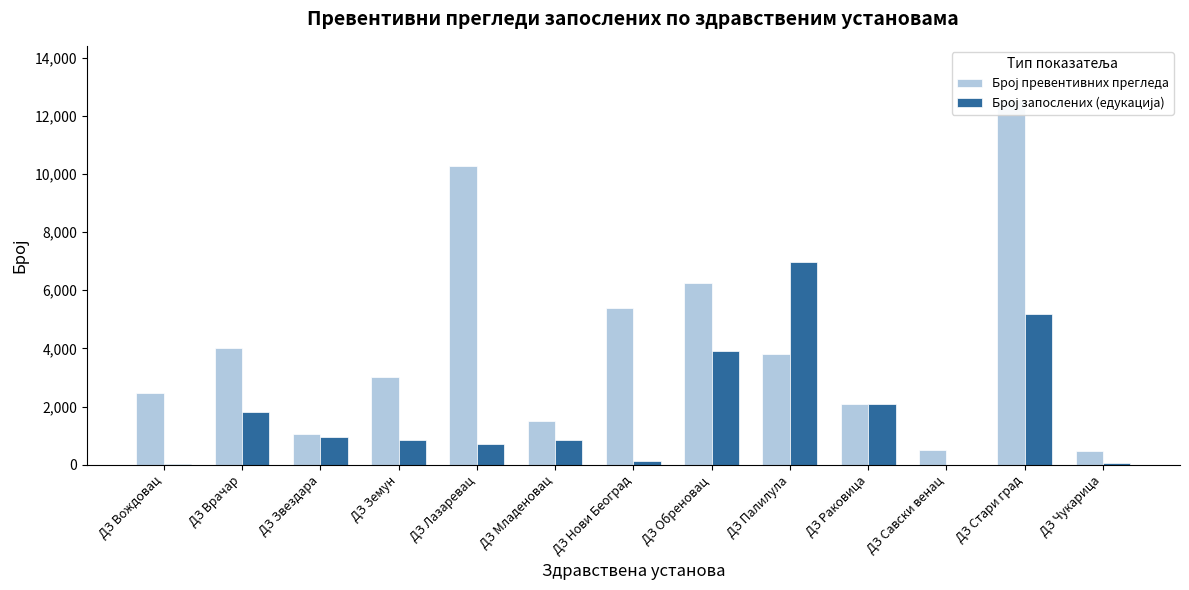

Reading left to right, what are all the values shown in this chart?

Број превентивних прегледа: ДЗ Вождовац=2460	ДЗ Врачар=4029	ДЗ Звездара=1047	ДЗ Земун=3013	ДЗ Лазаревац=10275	ДЗ Младеновац=1508	ДЗ Нови Београд=5403	ДЗ Обреновац=6260	ДЗ Палилула=3810	ДЗ Раковица=2100	ДЗ Савски венац=512	ДЗ Стари град=12526	ДЗ Чукарица=477
Број запослених (едукација): ДЗ Вождовац=23	ДЗ Врачар=1808	ДЗ Звездара=969	ДЗ Земун=841	ДЗ Лазаревац=719	ДЗ Младеновац=845	ДЗ Нови Београд=118	ДЗ Обреновац=3913	ДЗ Палилула=6964	ДЗ Раковица=2094	ДЗ Савски венац=0	ДЗ Стари град=5195	ДЗ Чукарица=70